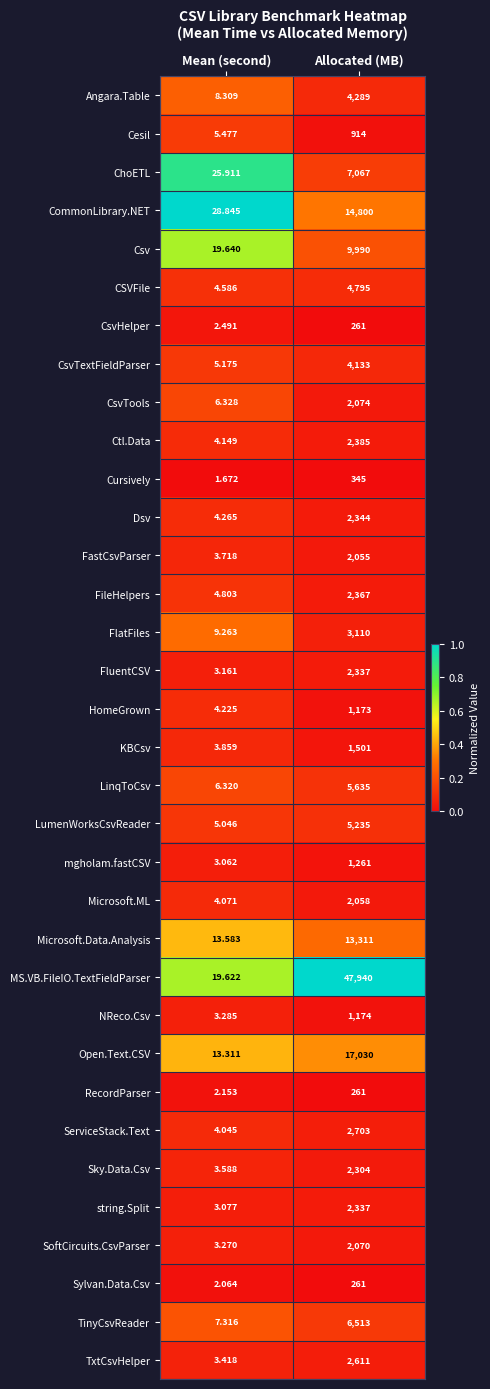

At which category does the chart reach its peak across all series?

Allocated (MB)